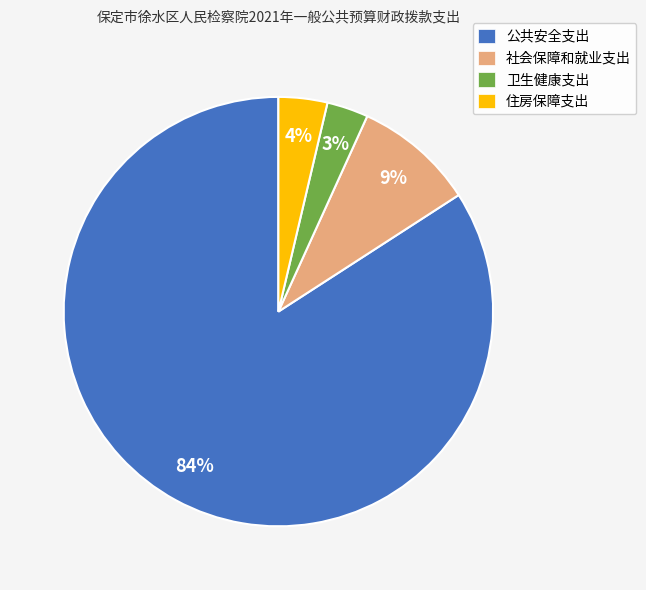

Count the number of slices in the pie.

4